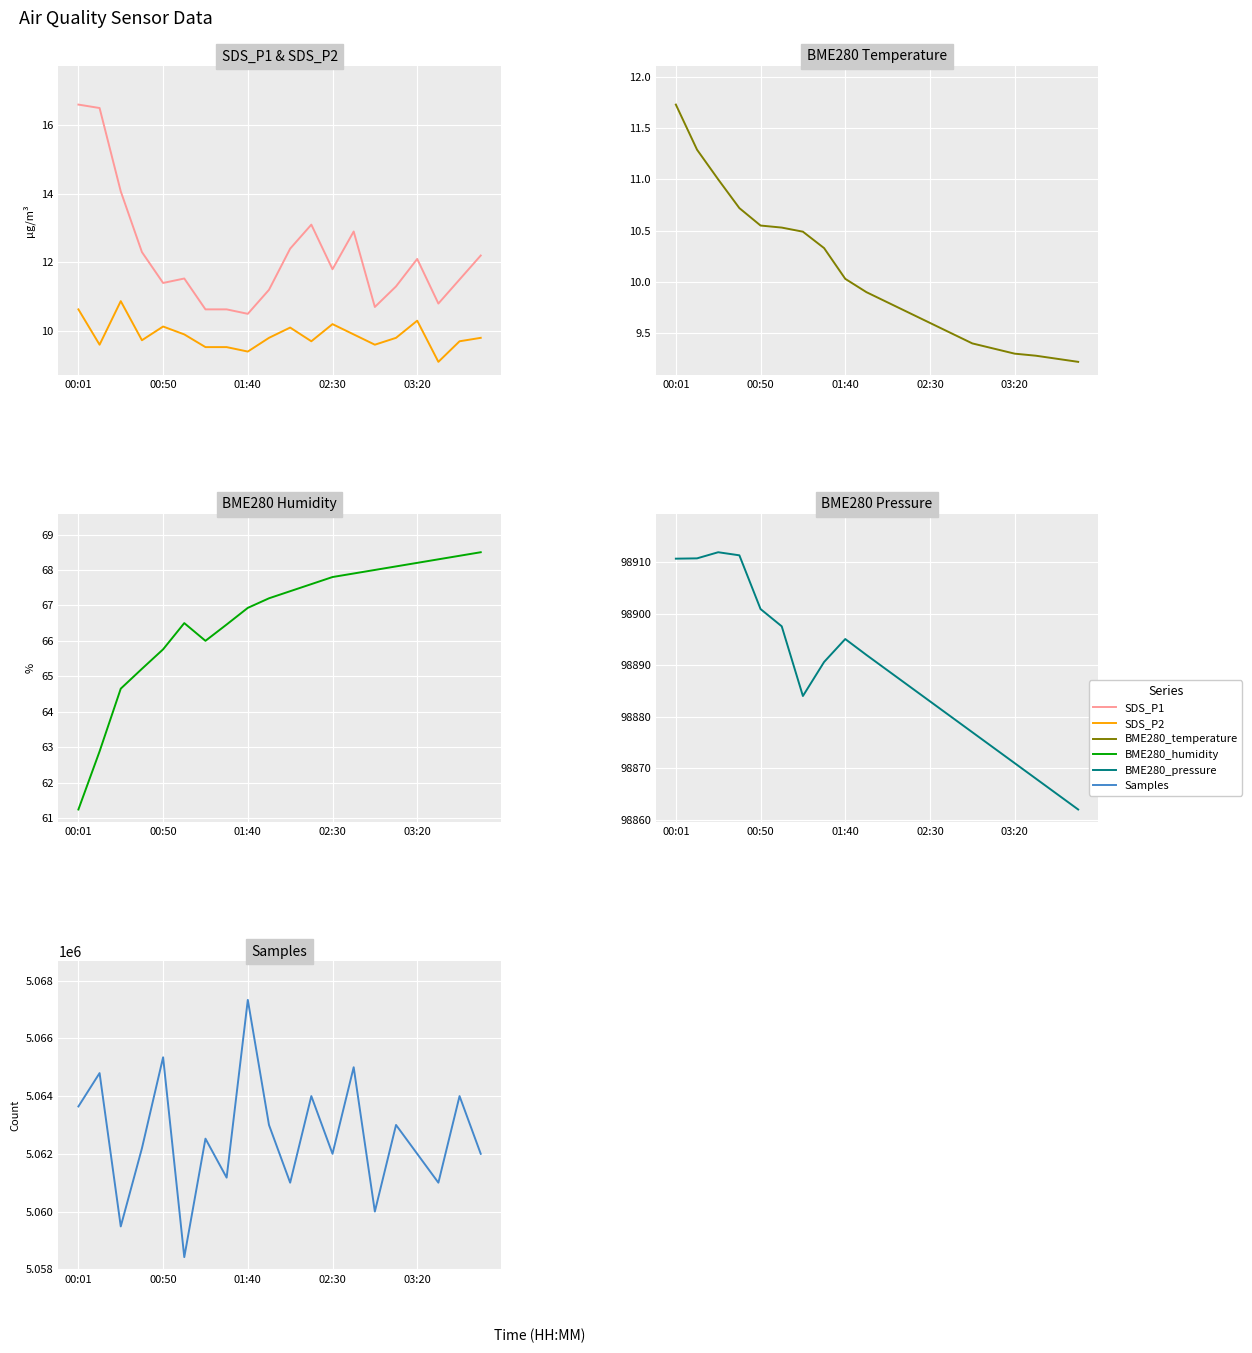

What is the spread (max minus min) of values at 01:40?

5067324.6